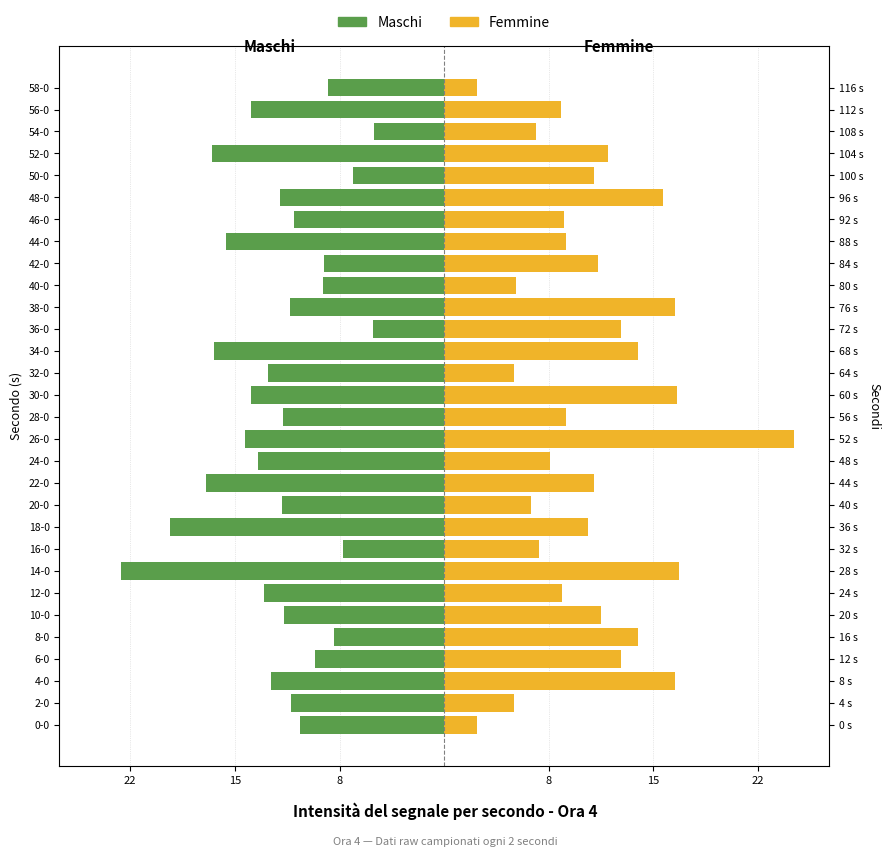

What is the label of the 13th bar from the left?

24-0